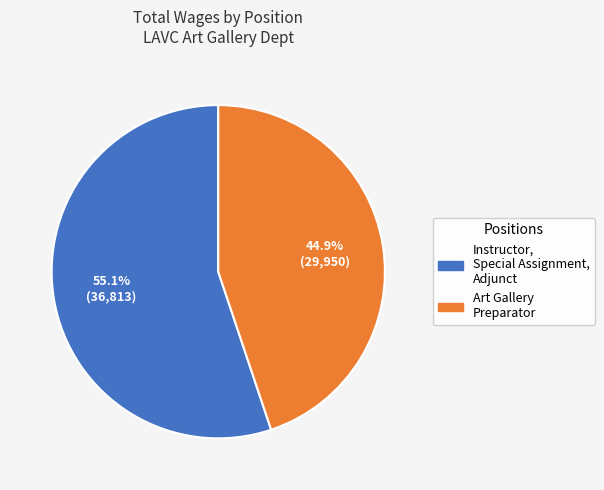

What percentage do Instructor, Special Assignment, Adjunct and Art Gallery Preparator together represent?

100.0%